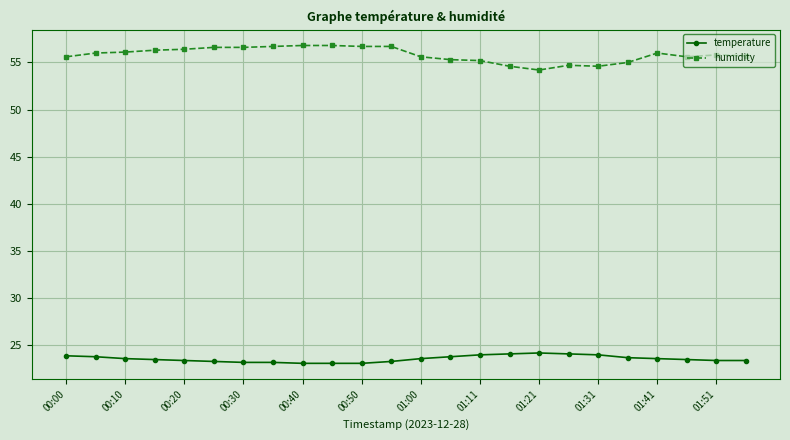

Which series has the largest total across all categories?

humidity